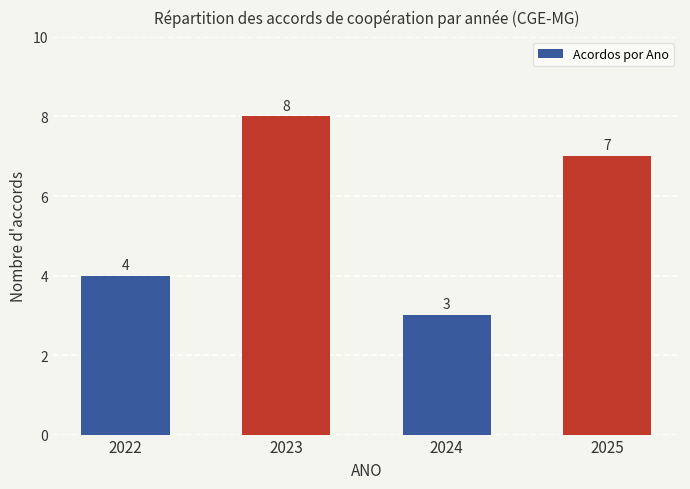

What is the approximate value at 2022?

4